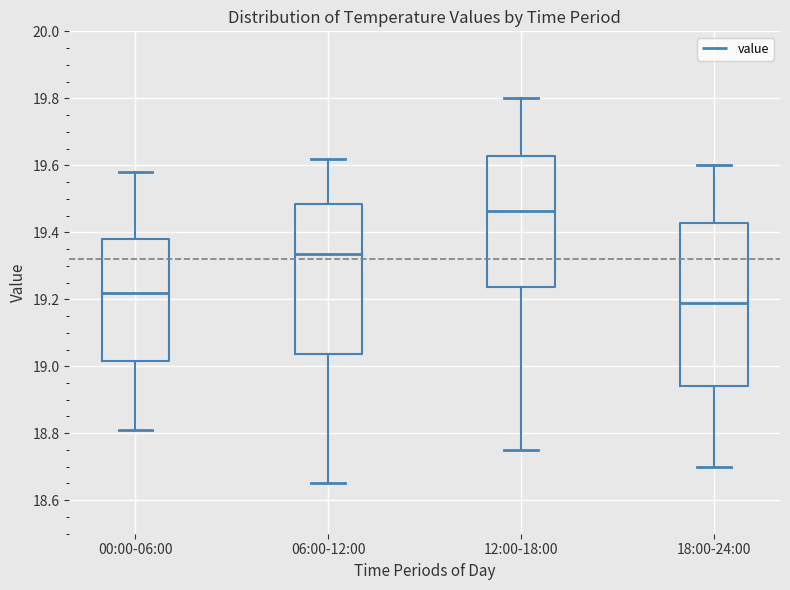

Reading left to right, read every box against the y-axis: the position of its median line, the range the box covers, and the ends of its whiskers. The values are not printed on the chart, so give them approximately, as read against the axis.

00:00-06:00: median 19.22, box 19.02 to 19.38, whiskers 18.82 to 19.58
06:00-12:00: median 19.34, box 19.04 to 19.48, whiskers 18.66 to 19.62
12:00-18:00: median 19.46, box 19.24 to 19.62, whiskers 18.76 to 19.80
18:00-24:00: median 19.20, box 18.94 to 19.42, whiskers 18.70 to 19.60